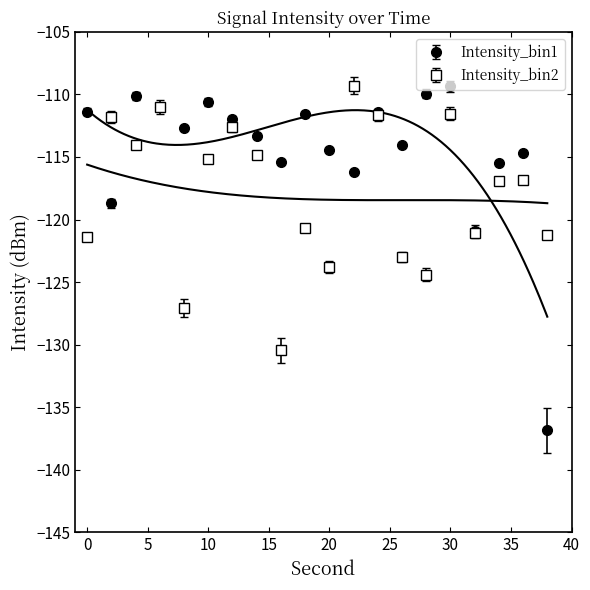

Which has a higher value, 18 or 6?

6